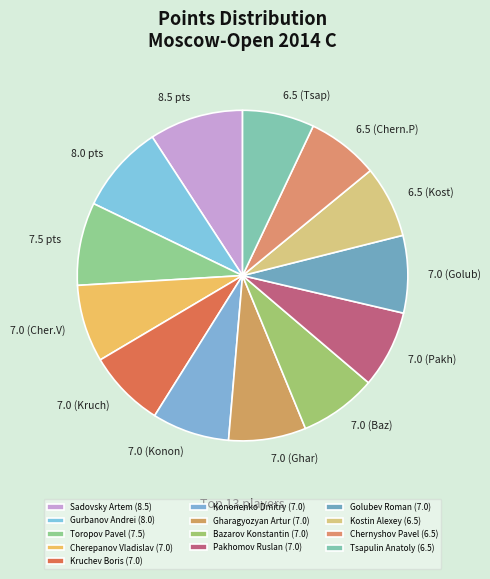

Is it true that Kostin Alexey is 19% of the pie?

False